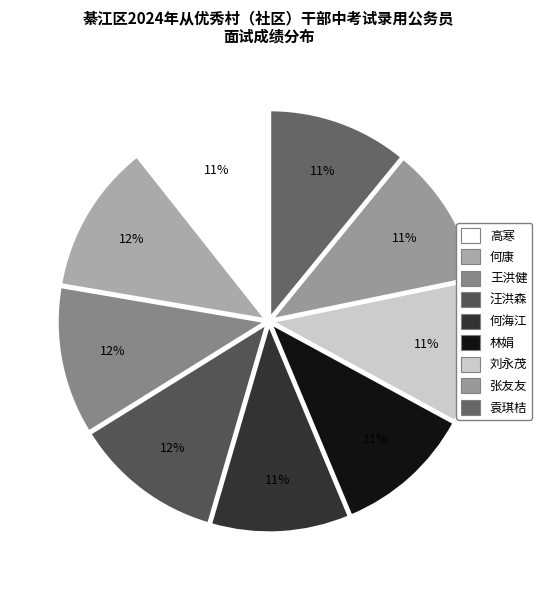

What is the change in value from 何海江 to 袁琪桔?

+0.8